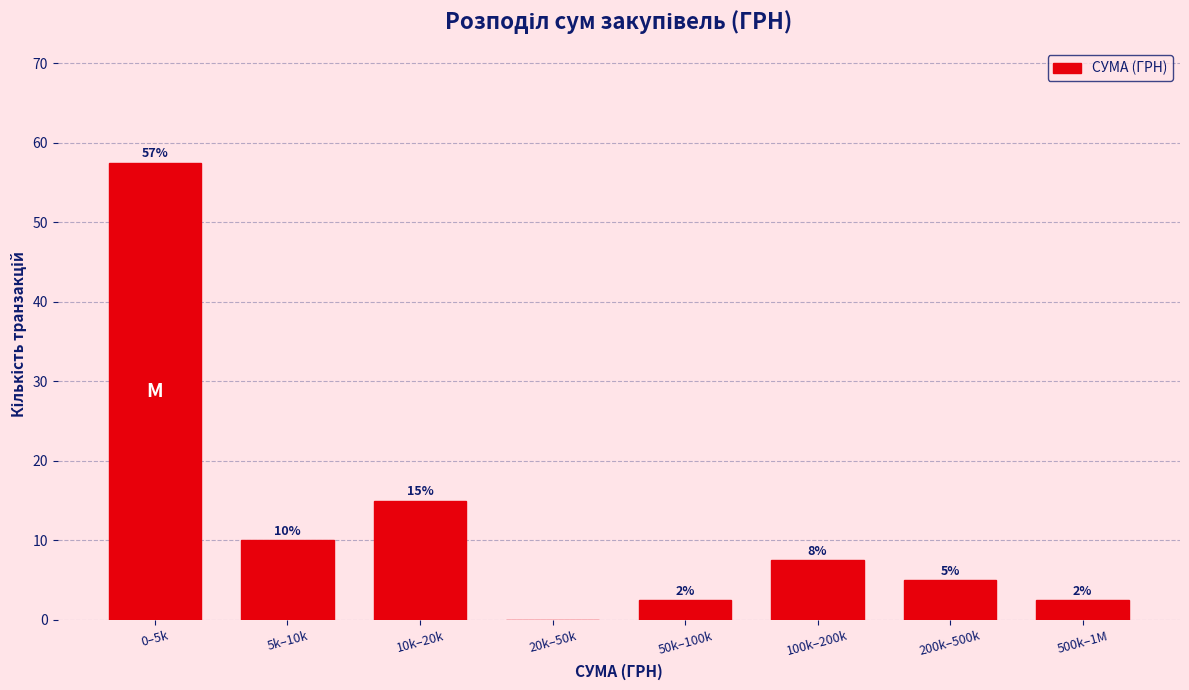

Are the bars horizontal?

No